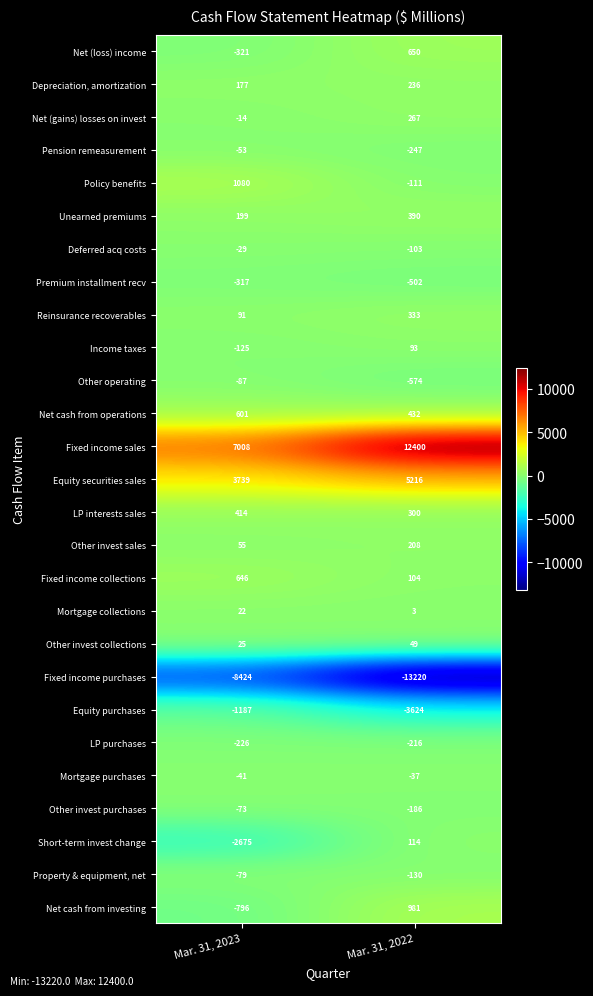

List the series in order of their peak value, highest first.

Fixed income sales, Equity securities sales, Policy benefits, Net cash from investing, Net (loss) income, Fixed income collections, Net cash from operations, LP interests sales, Unearned premiums, Reinsurance recoverables, Net (gains) losses on invest, Depreciation, amortization, Other invest sales, Short-term invest change, Income taxes, Other invest collections, Mortgage collections, Deferred acq costs, Mortgage purchases, Pension remeasurement, Other invest purchases, Property & equipment, net, Other operating, LP purchases, Premium installment recv, Equity purchases, Fixed income purchases